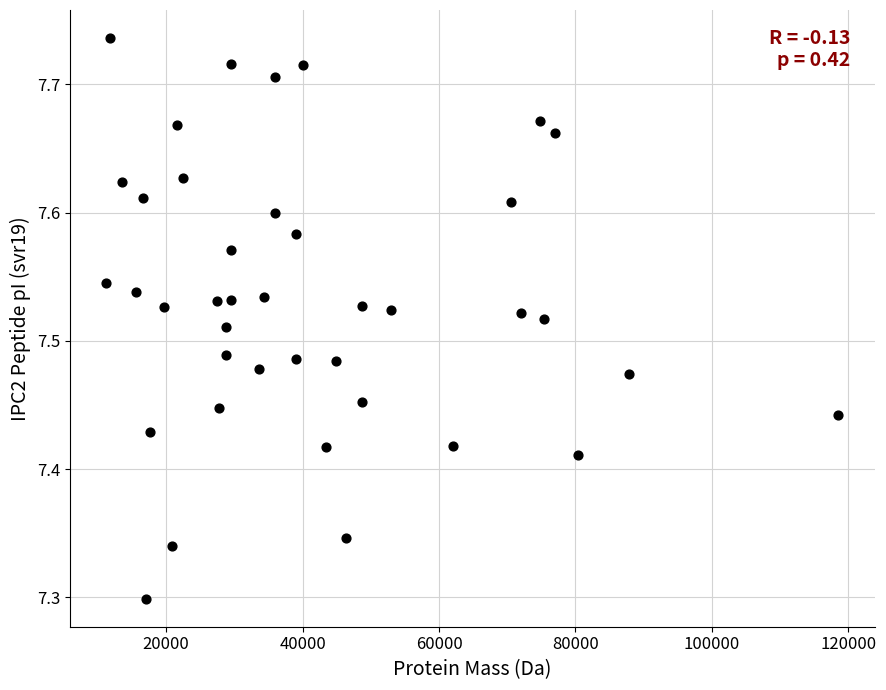

What is the range of Y values (max minus min)?

0.4